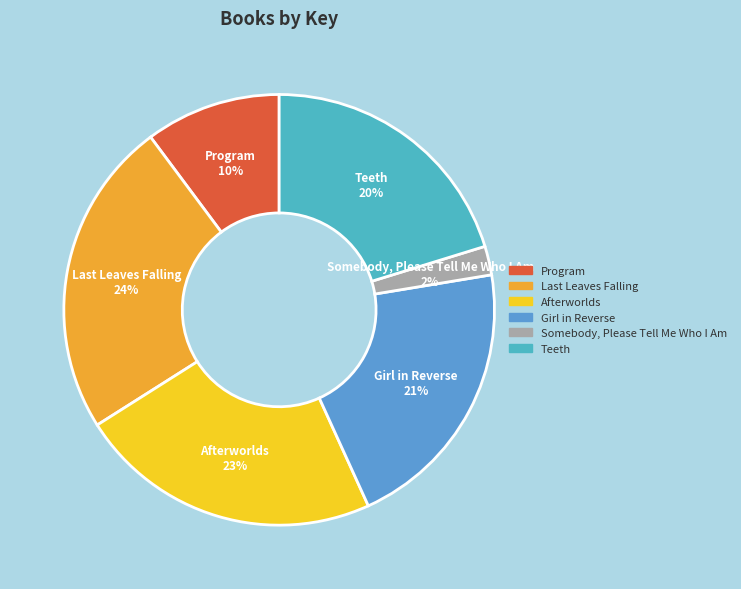

To the nearest percent, what is the difference between the largest and smallest slice percentages?

22%